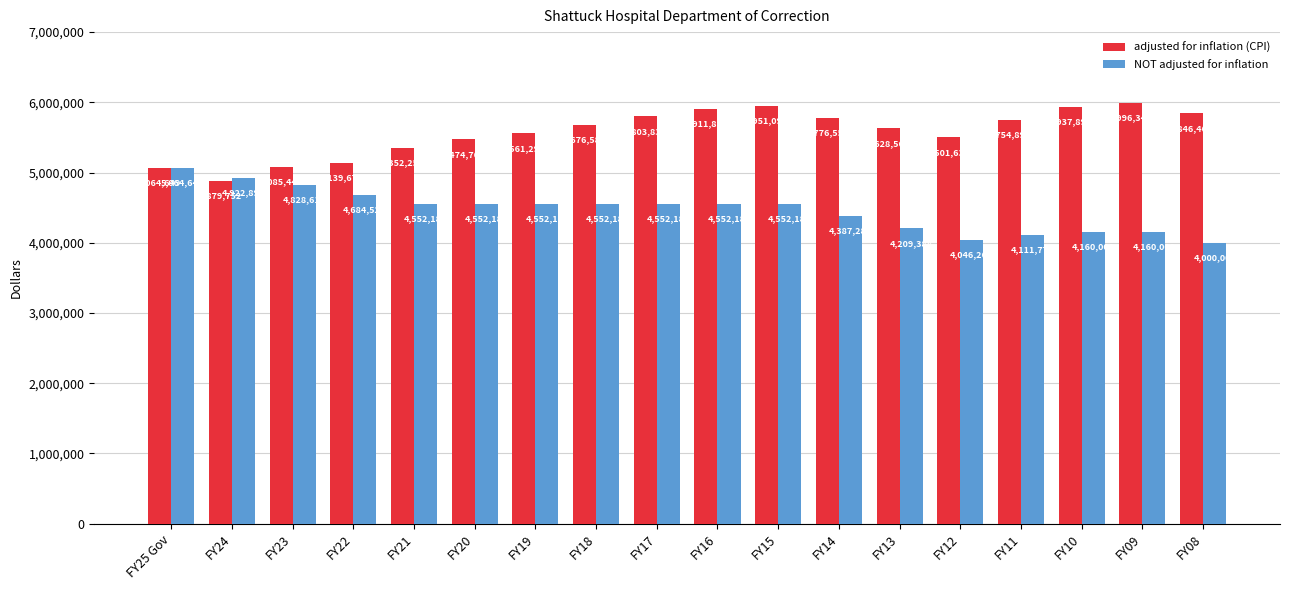

What is the label of the 9th bar from the left?

FY17